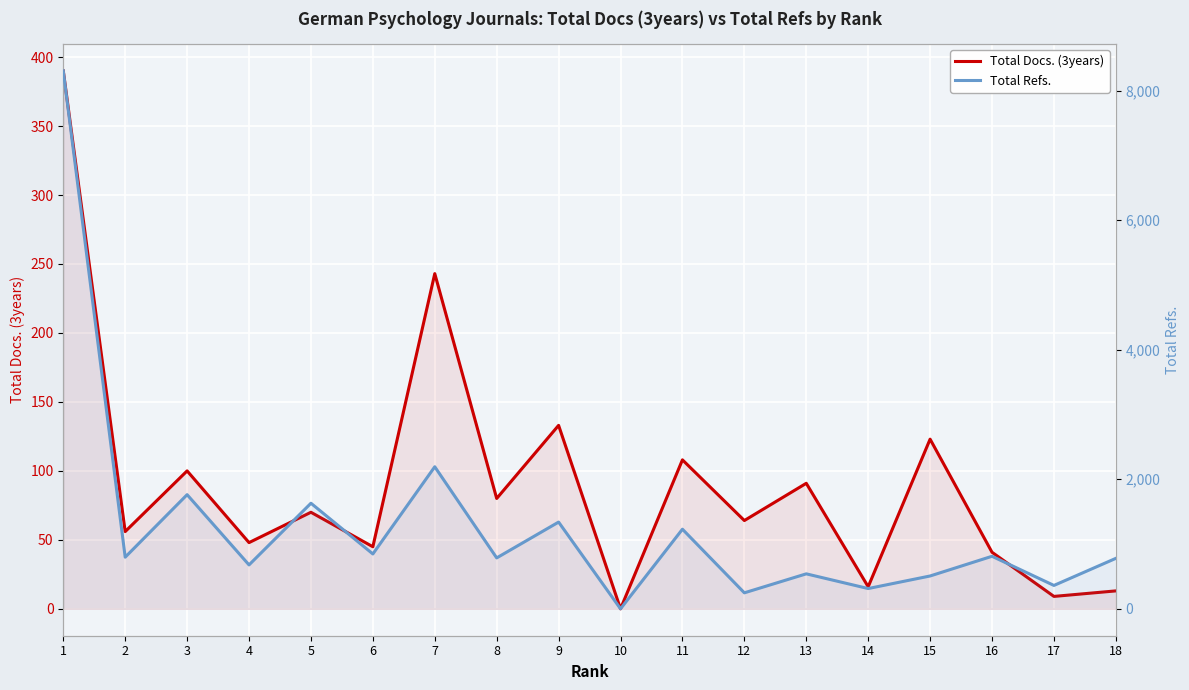

List the labels in order of Total Refs. value, smallest first.

10, 12, 14, 17, 15, 13, 4, 18, 8, 2, 16, 6, 11, 9, 5, 3, 7, 1